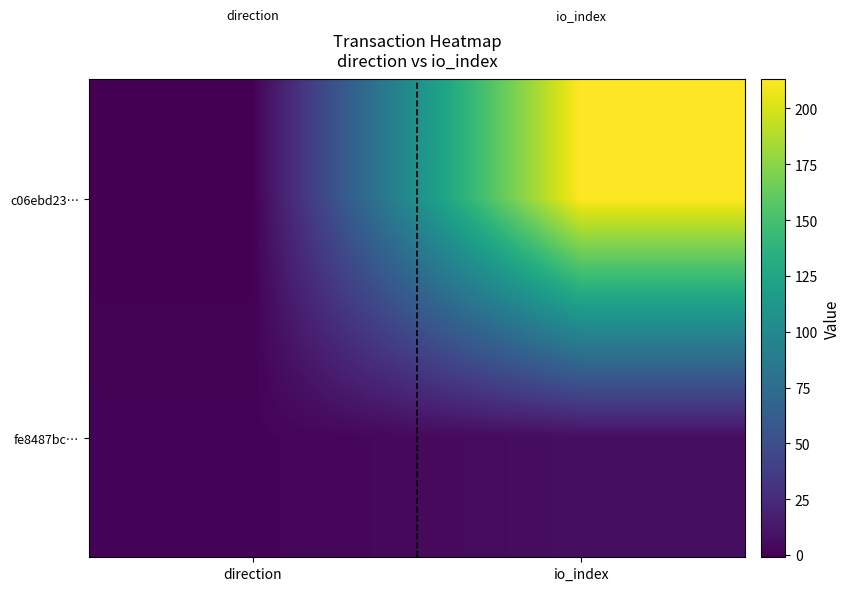

What is the spread (max minus min) of values at direction?

2